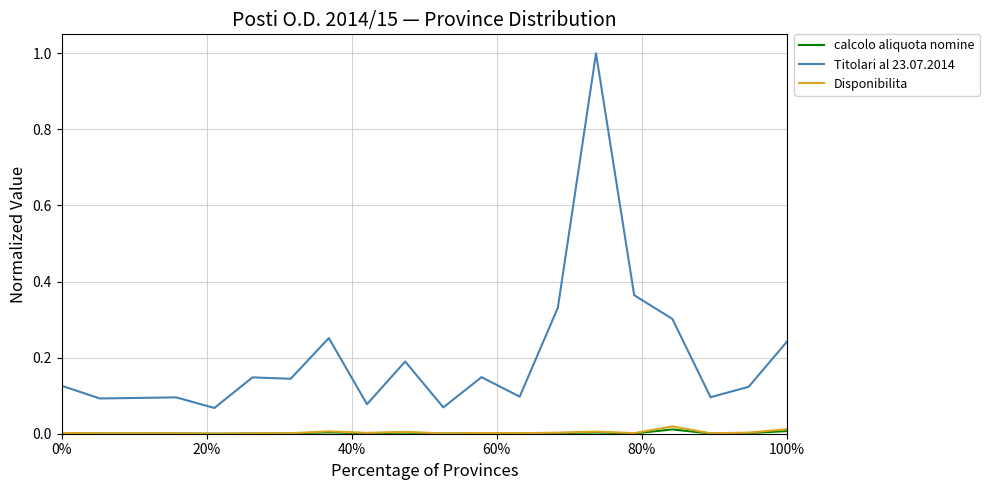

Which series has the widest spread of values?

Titolari al 23.07.2014